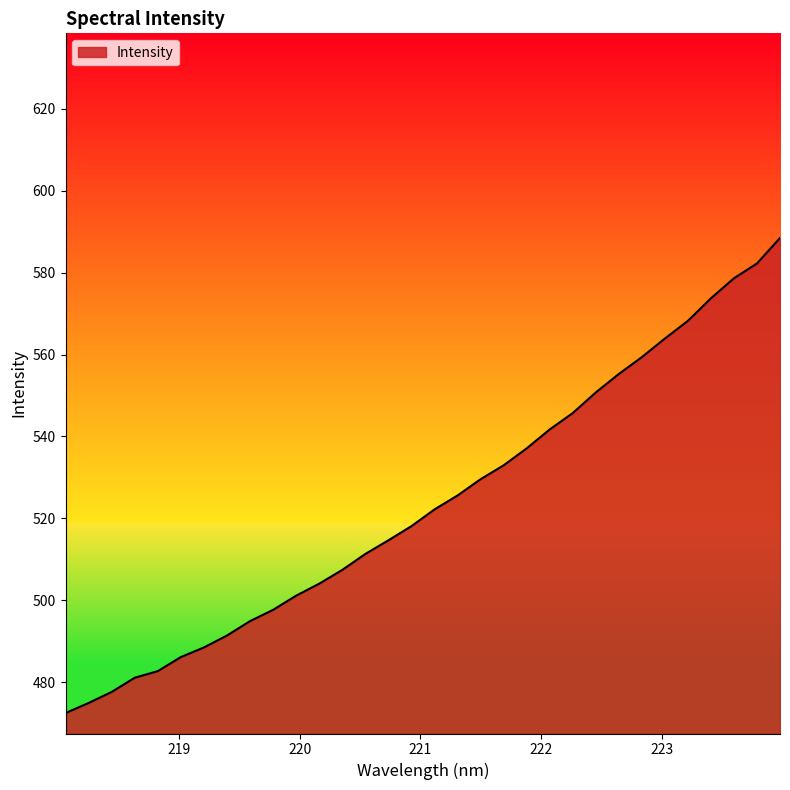

What is the greatest value displayed?

588.5